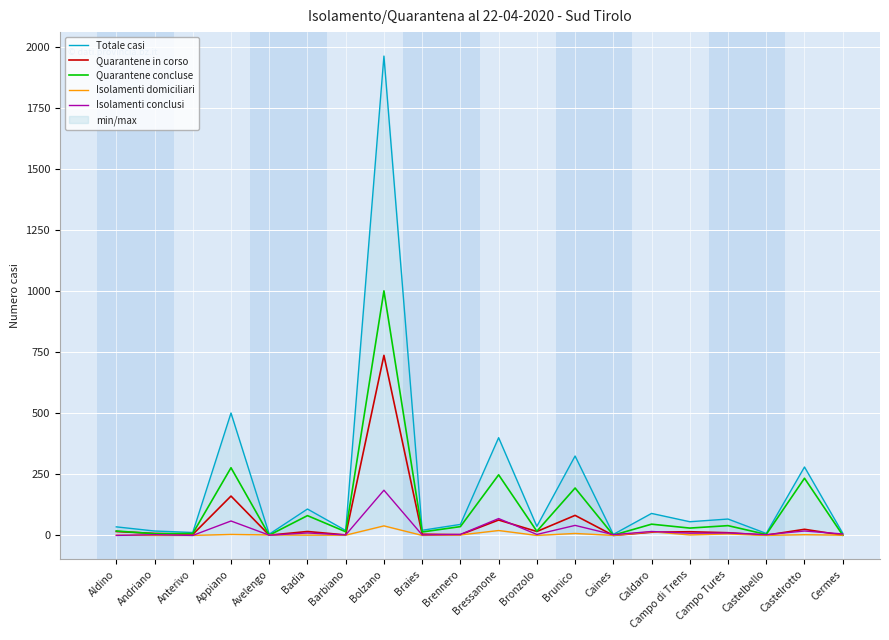

What is the difference between the maximum and minimum values in the Isolamenti conclusi series?

185